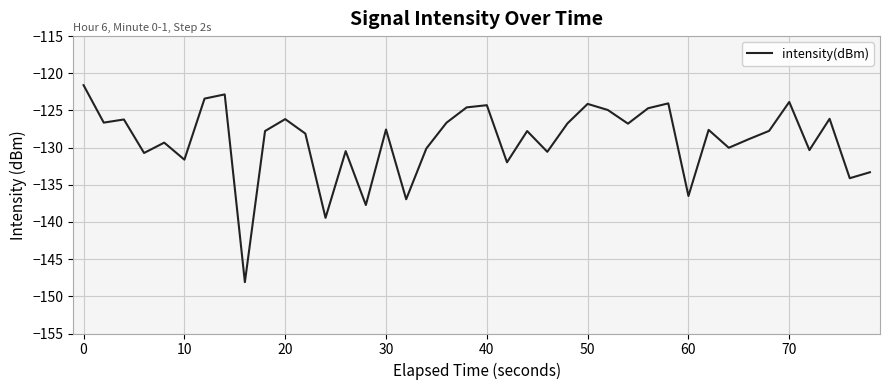

What is the difference between the maximum and minimum values?

26.5